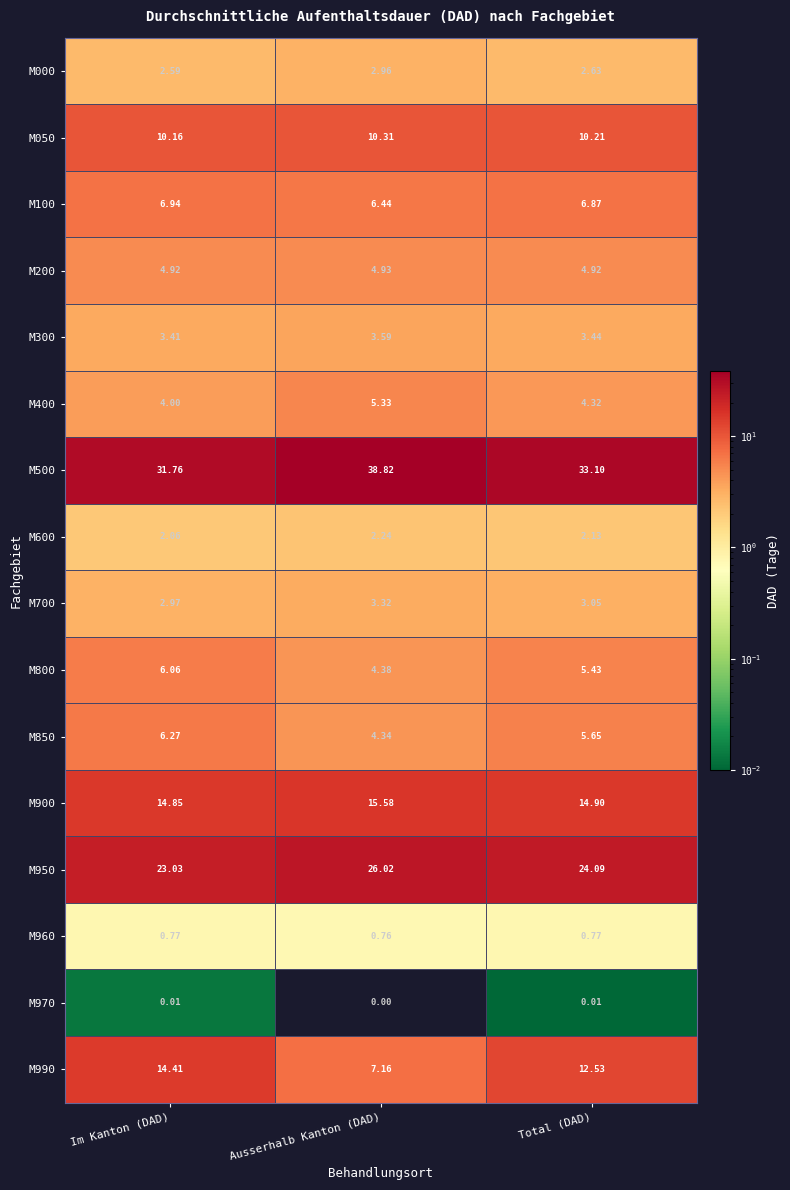

Where is M600 nearest to the value 2?

Im Kanton (DAD)